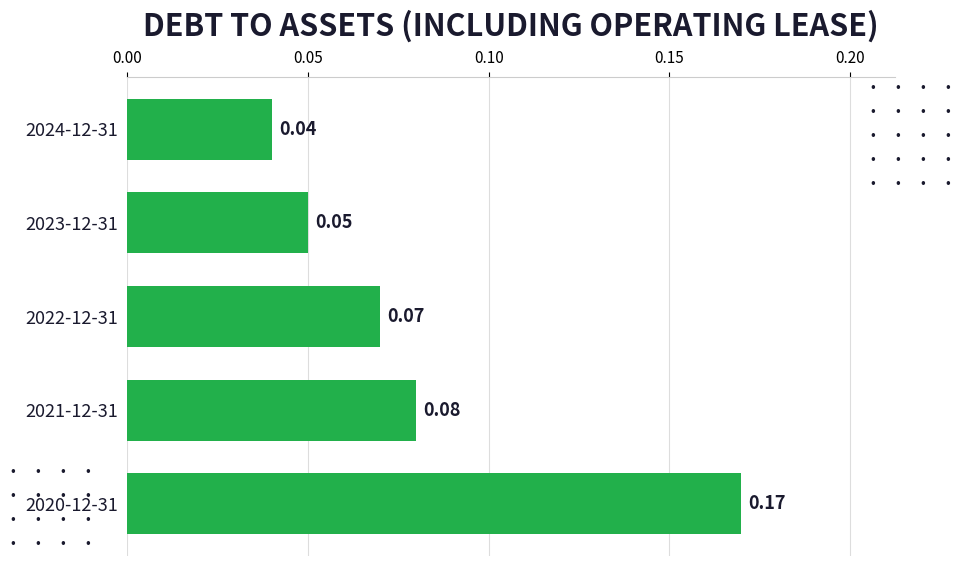

List the labels in order of value, smallest first.

2024-12-31, 2023-12-31, 2022-12-31, 2021-12-31, 2020-12-31